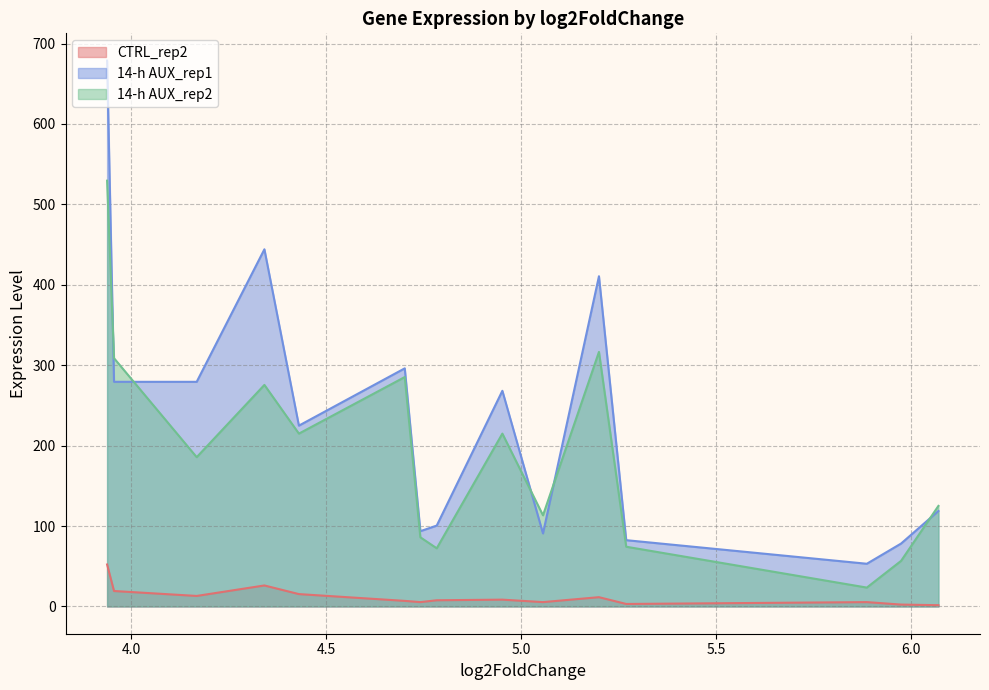

Is the value of CTRL_rep2 at 4.74215191947243 greater than the value of 14-h AUX_rep1 at 4.34225738593699?

No